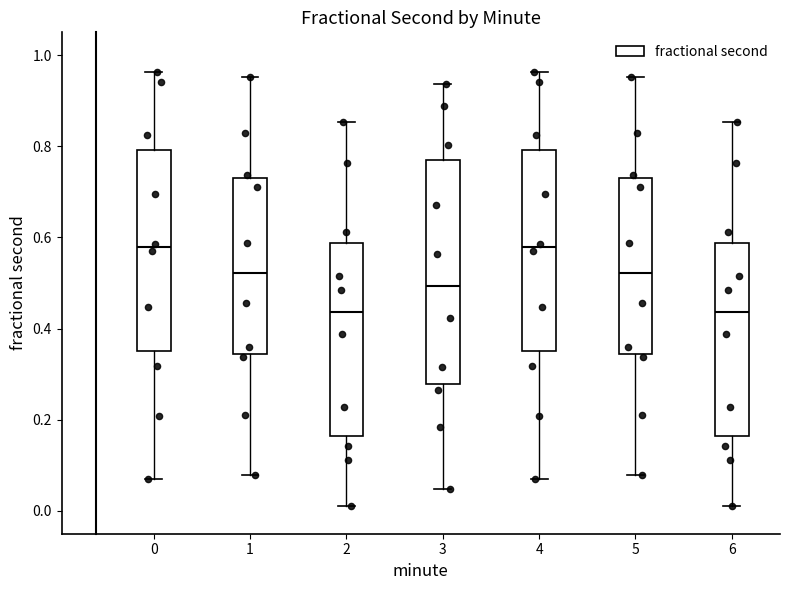

Reading left to right, transcribe this box plot: for each box, give where its median line is, the range the box spans, and where its two whiskers end, as read against the y-axis. The values are not printed on the chart, so give them approximately, as read against the axis.

0: median 0.58, box 0.36 to 0.80, whiskers 0.08 to 0.96
1: median 0.52, box 0.34 to 0.74, whiskers 0.08 to 0.96
2: median 0.44, box 0.16 to 0.58, whiskers 0.02 to 0.86
3: median 0.50, box 0.28 to 0.76, whiskers 0.04 to 0.94
4: median 0.58, box 0.36 to 0.80, whiskers 0.08 to 0.96
5: median 0.52, box 0.34 to 0.74, whiskers 0.08 to 0.96
6: median 0.44, box 0.16 to 0.58, whiskers 0.02 to 0.86